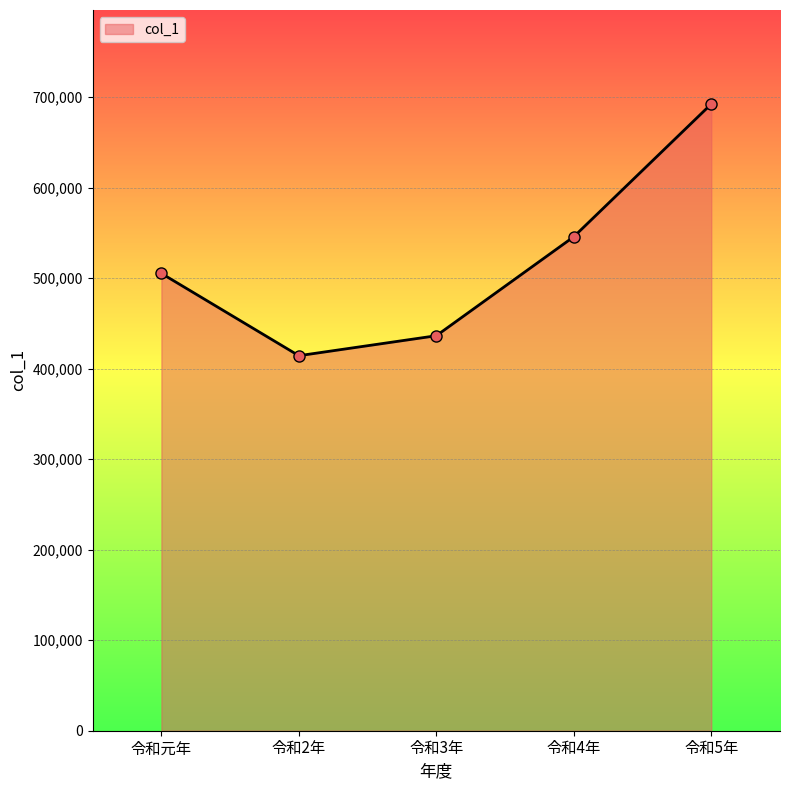

List the labels in order of value, smallest first.

令和2年, 令和3年, 令和元年, 令和4年, 令和5年